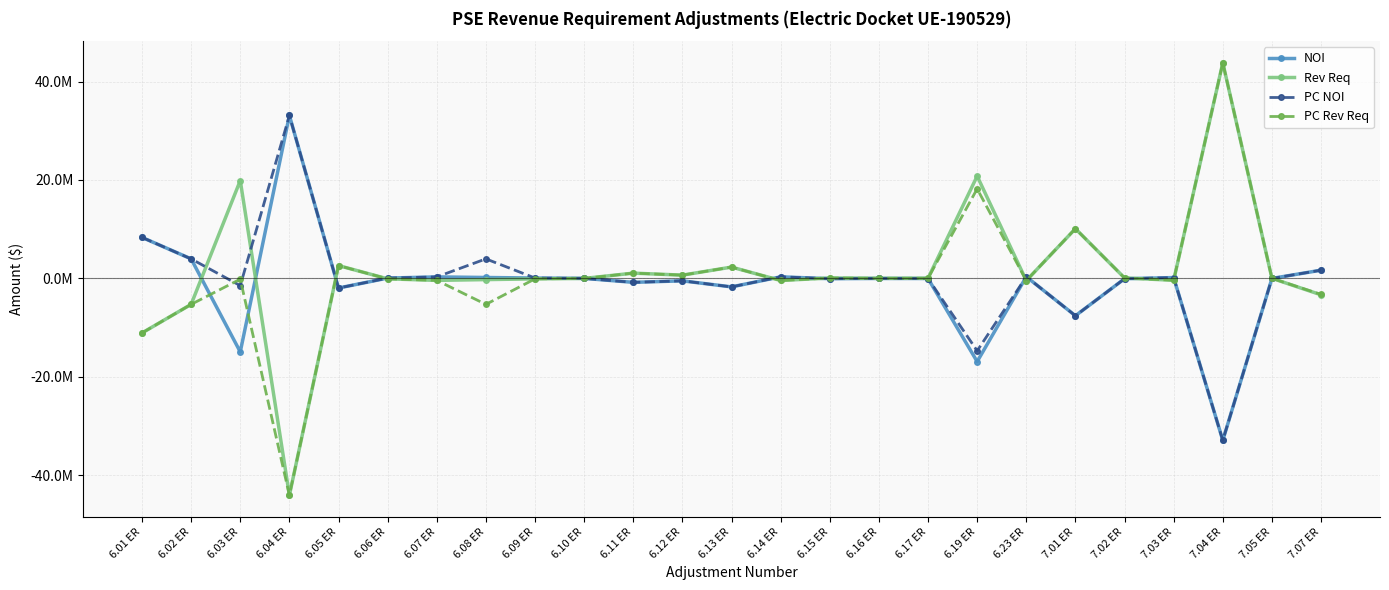

Count the number of data series in this chart.

4